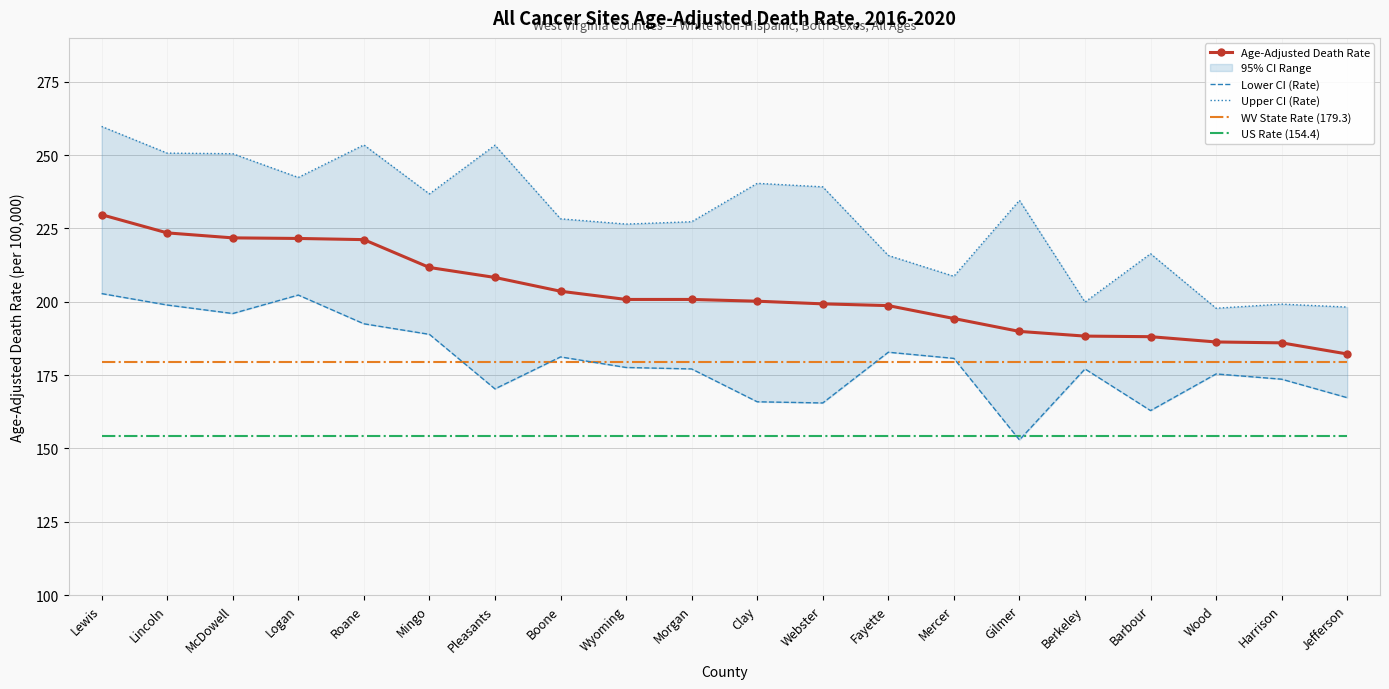

What is the average value of the Upper CI (Rate) series?

229.0